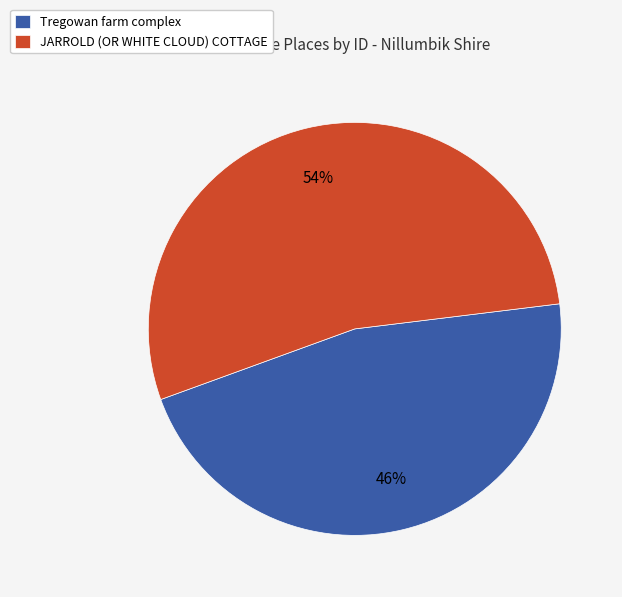

To the nearest percent, what is the average slice percentage?

50%